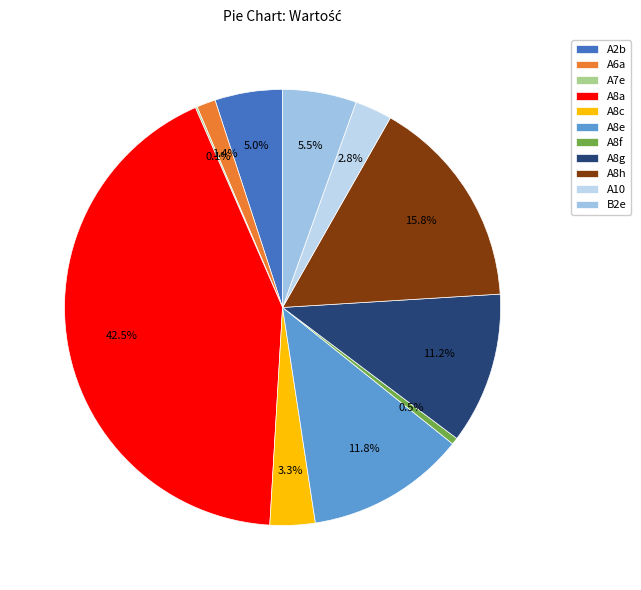

True or false: B2e accounts for 1% of the total.

False